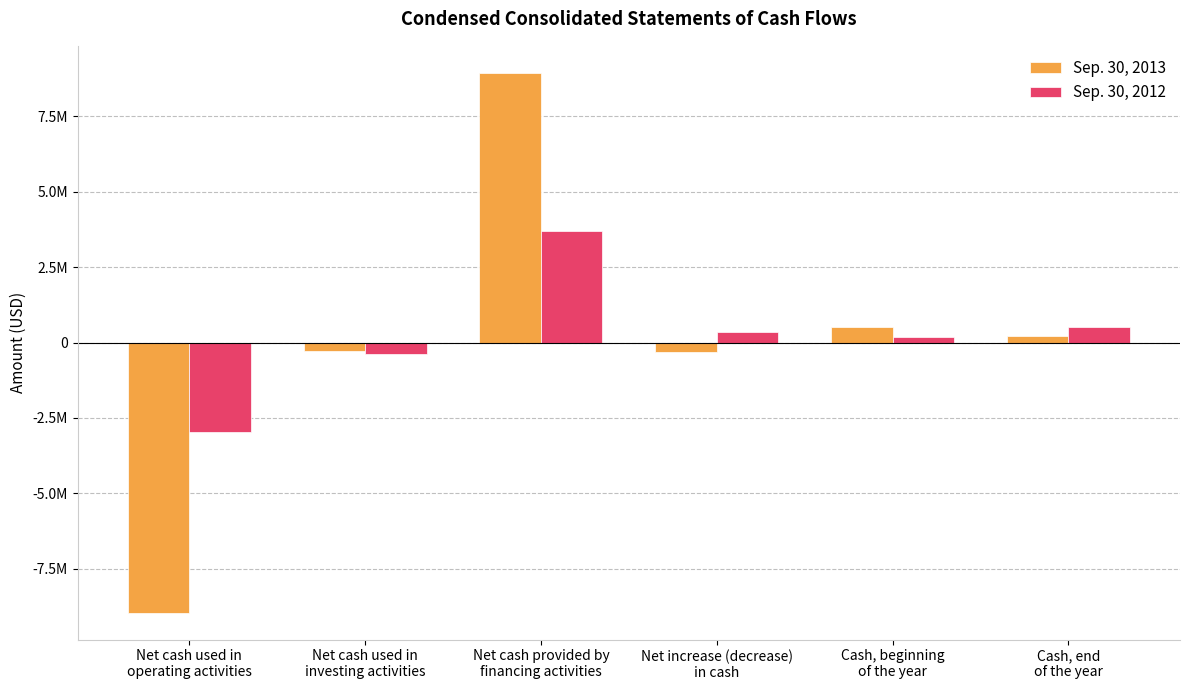

What is the difference between the Sep. 30, 2012 values at Cash, beginning
of the year and Cash, end
of the year?

351708